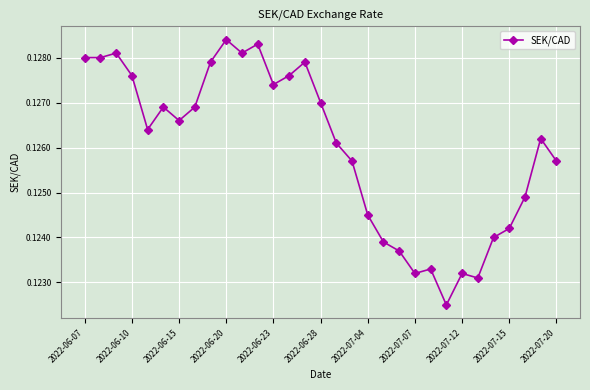

How many values are between 0 and 1?

31